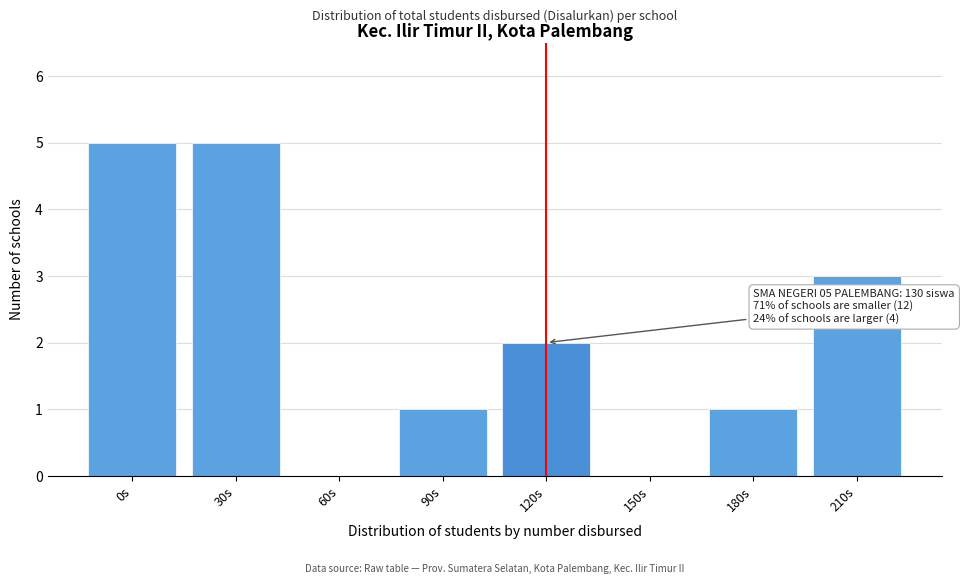

Reading right to left, transcribe all the data shown in this chart.

210s=3	180s=1	150s=0	120s=2	90s=1	60s=0	30s=5	0s=5